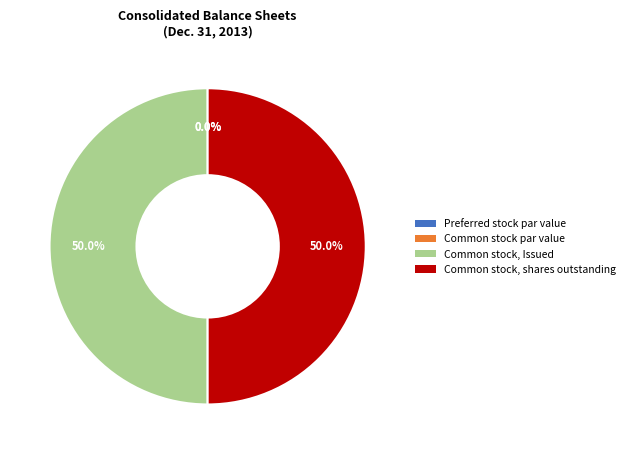

To the nearest percent, what percentage of the pie is Common stock, shares outstanding?

50%